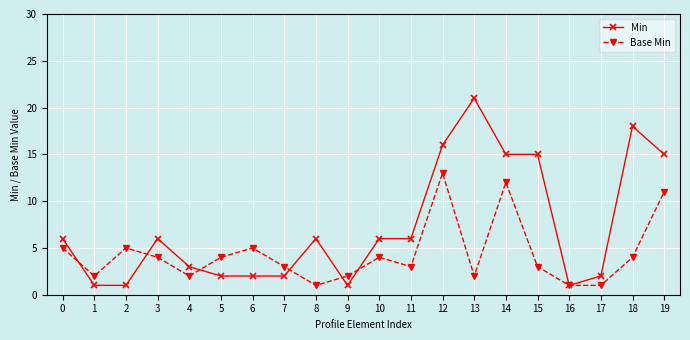

Between 0 and 8, which series saw the biggest shift?

Base Min